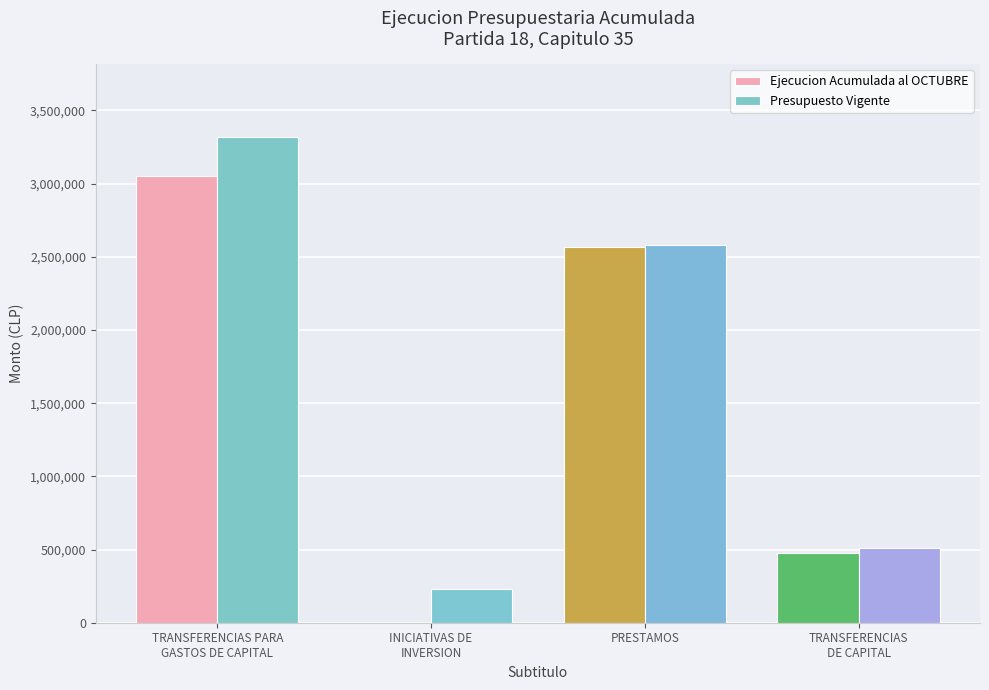

Which series changed the most between INICIATIVAS DE
INVERSION and PRESTAMOS?

Ejecucion Acumulada al OCTUBRE